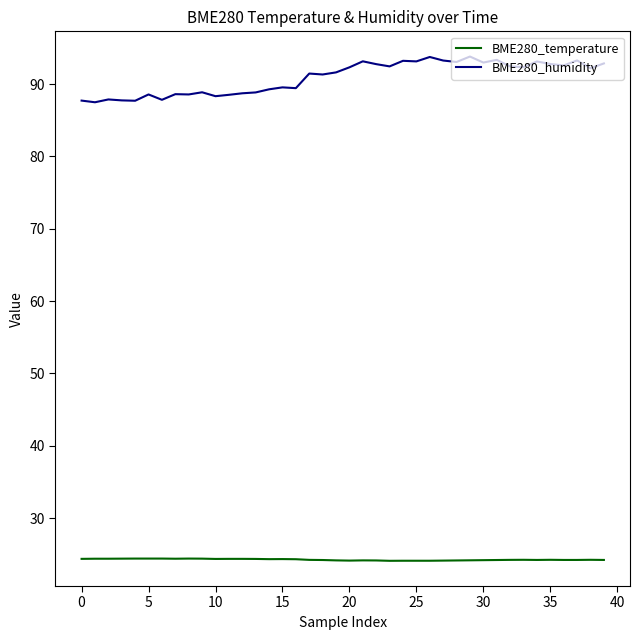

List the series in order of their peak value, lowest first.

BME280_temperature, BME280_humidity